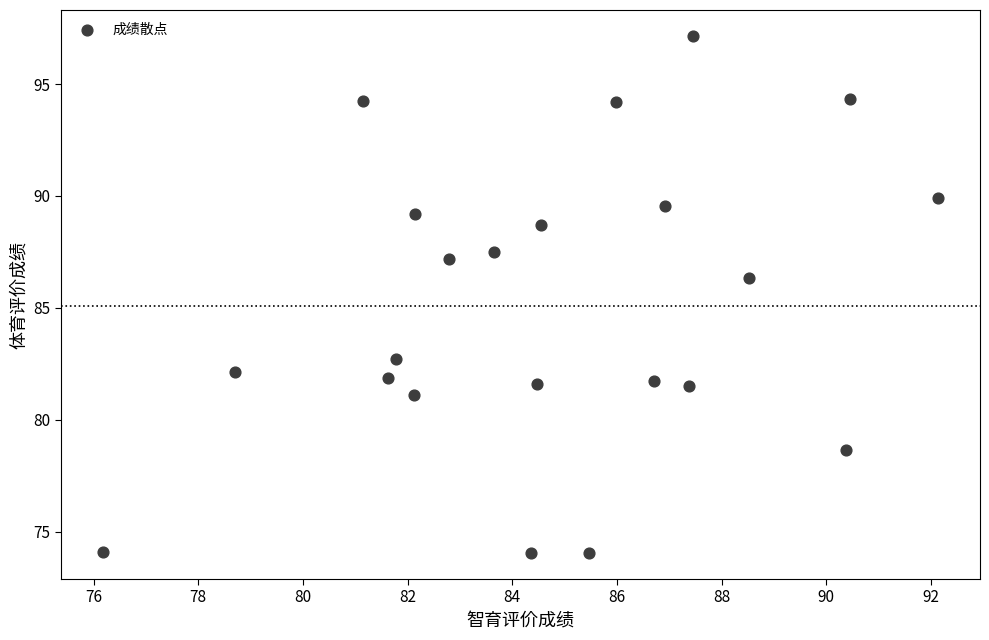

What is the range of X values (max minus min)?

16.0